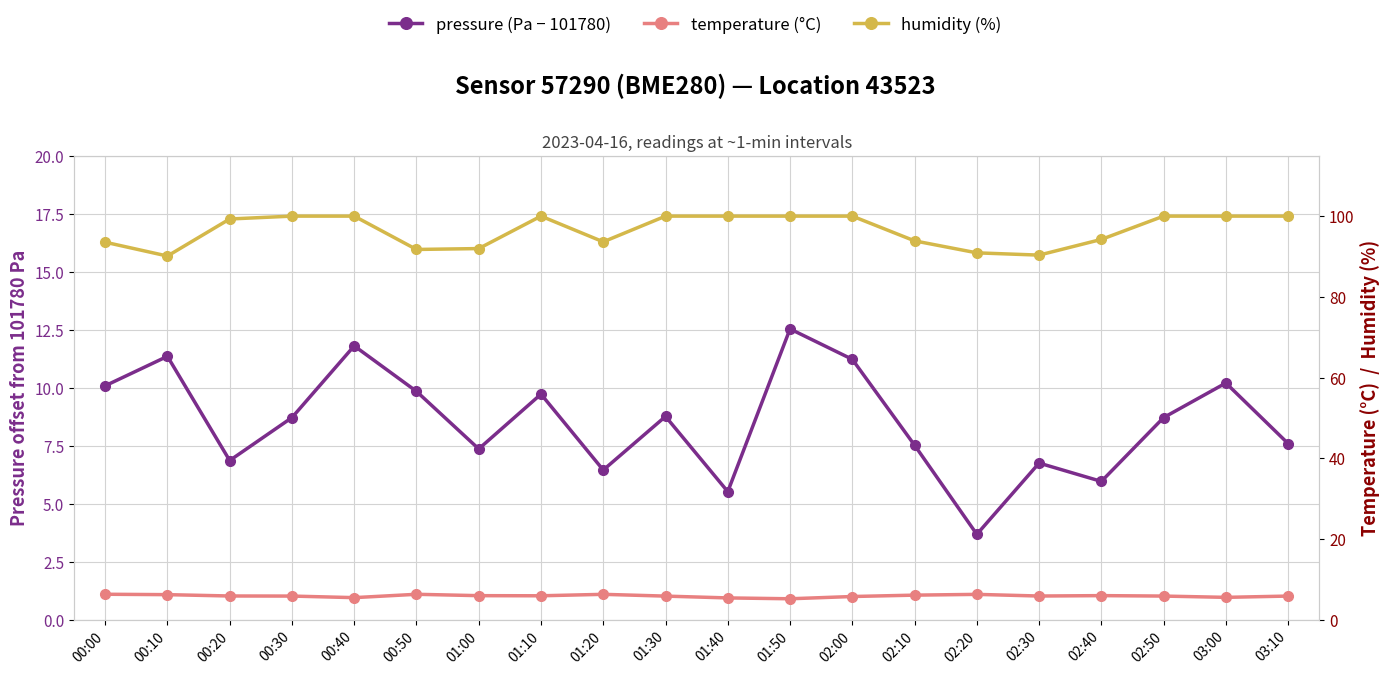

What is the average value of the pressure series?

8.5